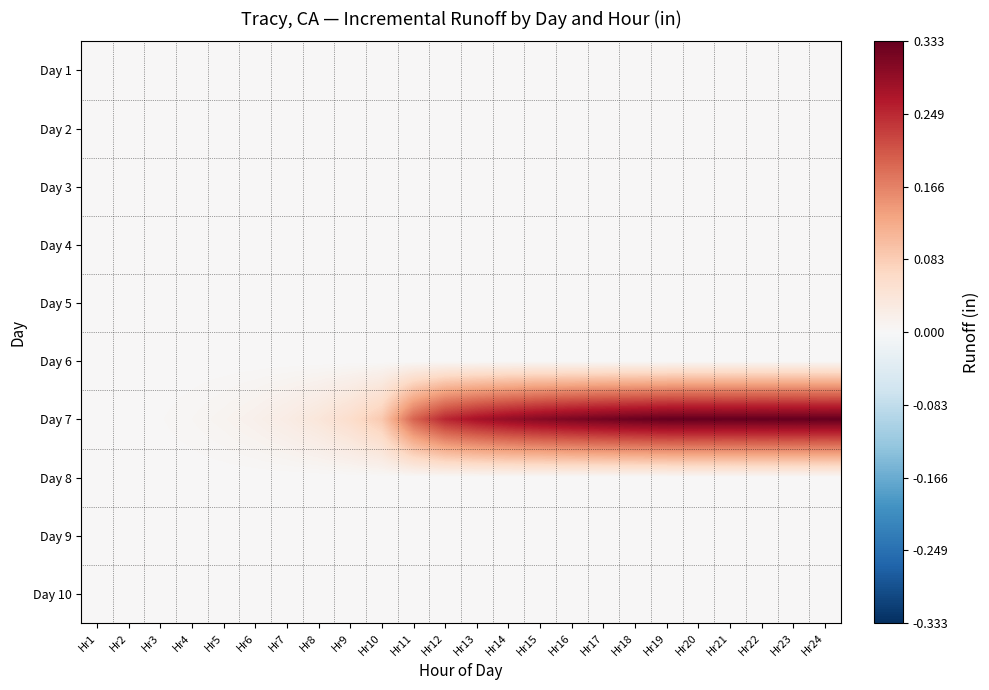

Which has a higher value, Hr10 or Hr17?

Hr10